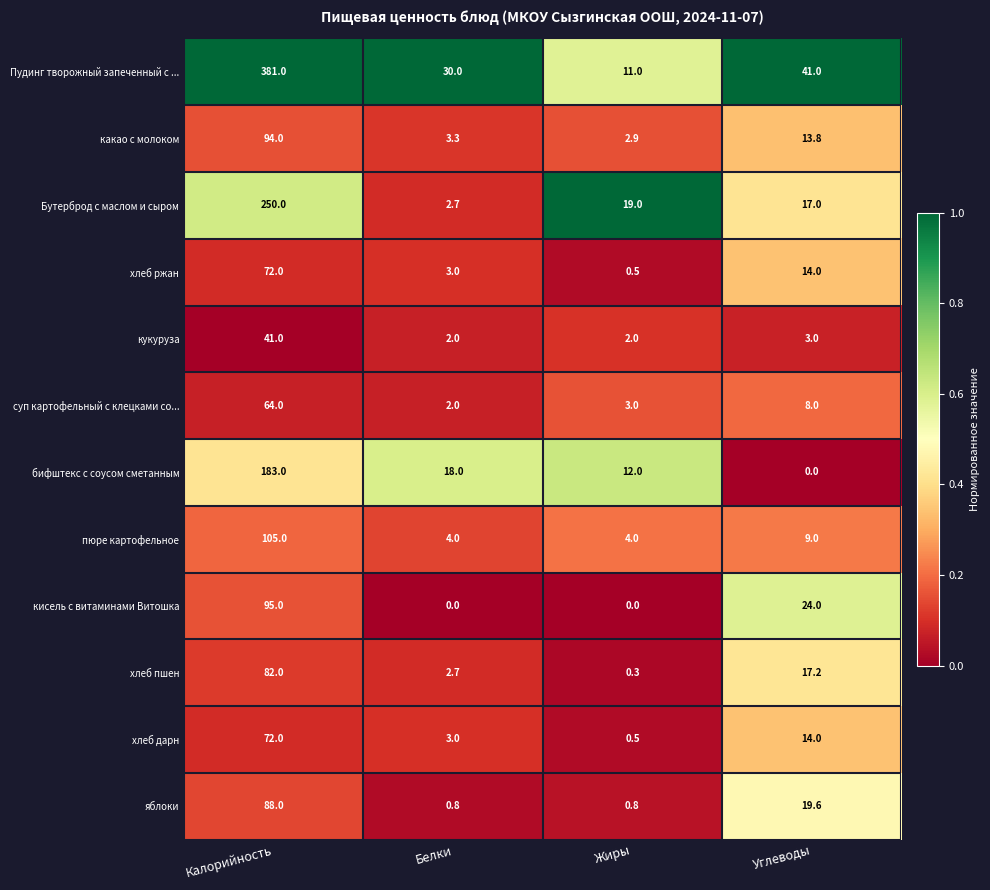

Where is кисель с витаминами Витошка nearest to the value 47?

Углеводы